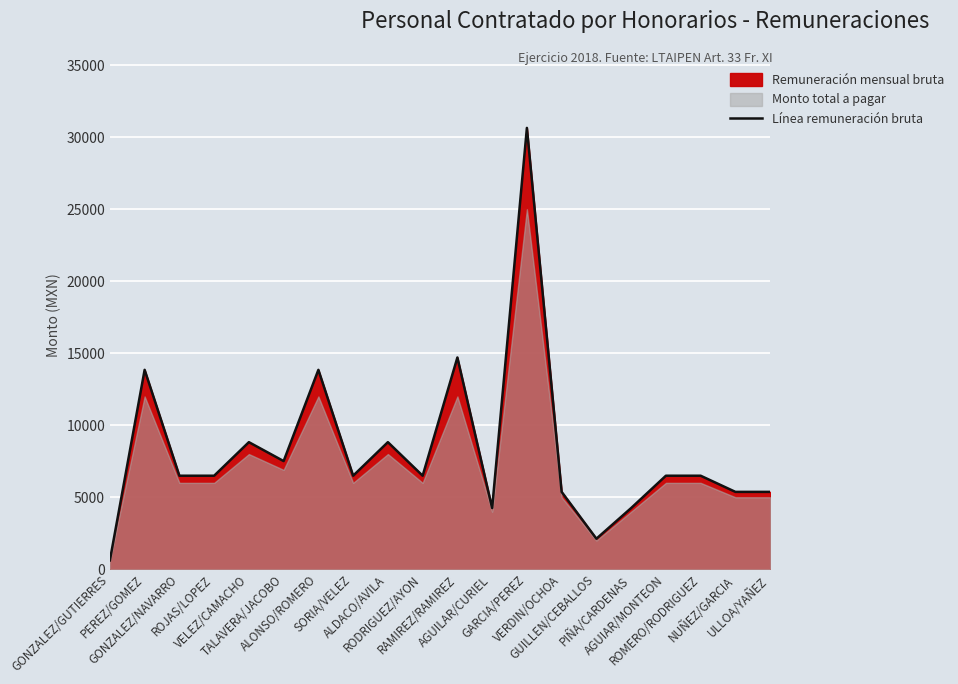

Approximately how many times larger is the value at GONZALEZ/NAVARRO compared to NUÑEZ/GARCIA?

1.2